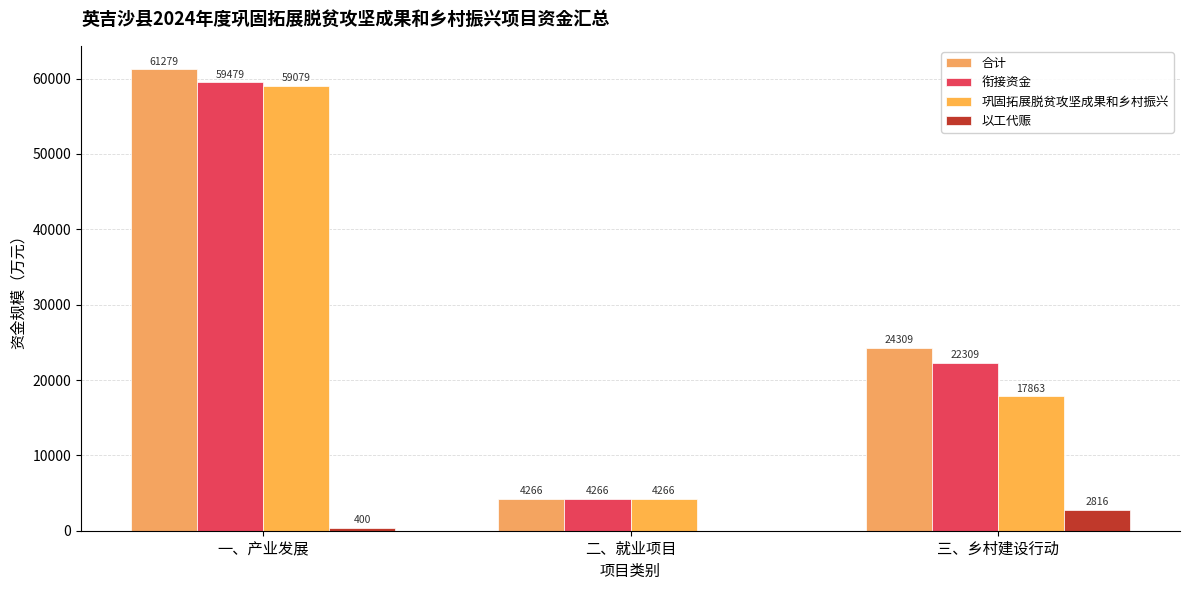

Is it true that 衔接资金 equals 1928.6 at 二、就业项目?

False